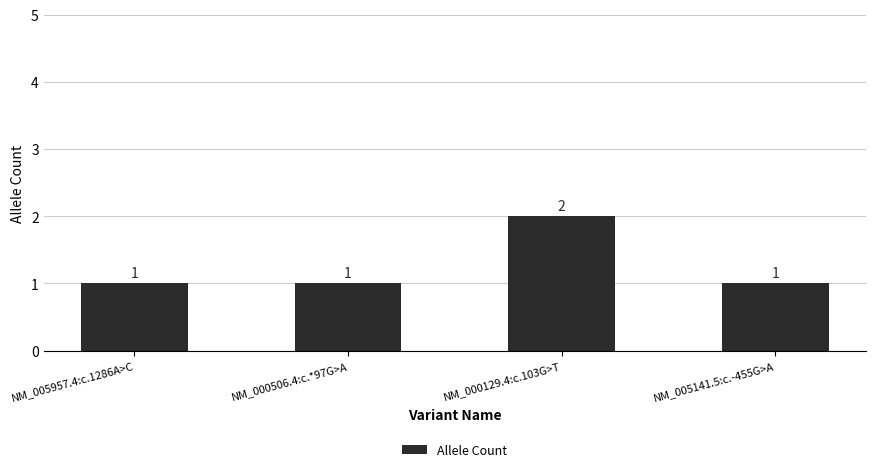

Approximately how many times larger is the value at NM_005957.4:c.1286A>C compared to NM_005141.5:c.-455G>A?

1.0